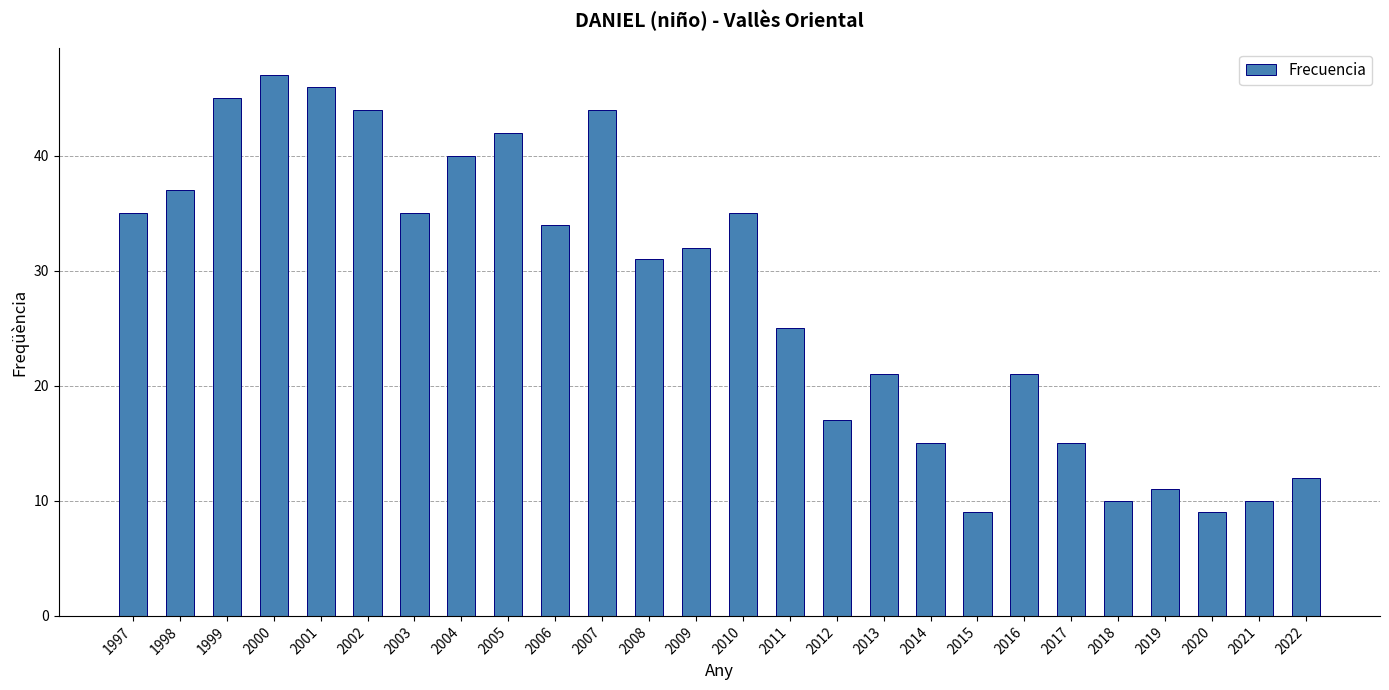

Reading right to left, transcribe all the data shown in this chart.

12	10	9	11	10	15	21	9	15	21	17	25	35	32	31	44	34	42	40	35	44	46	47	45	37	35